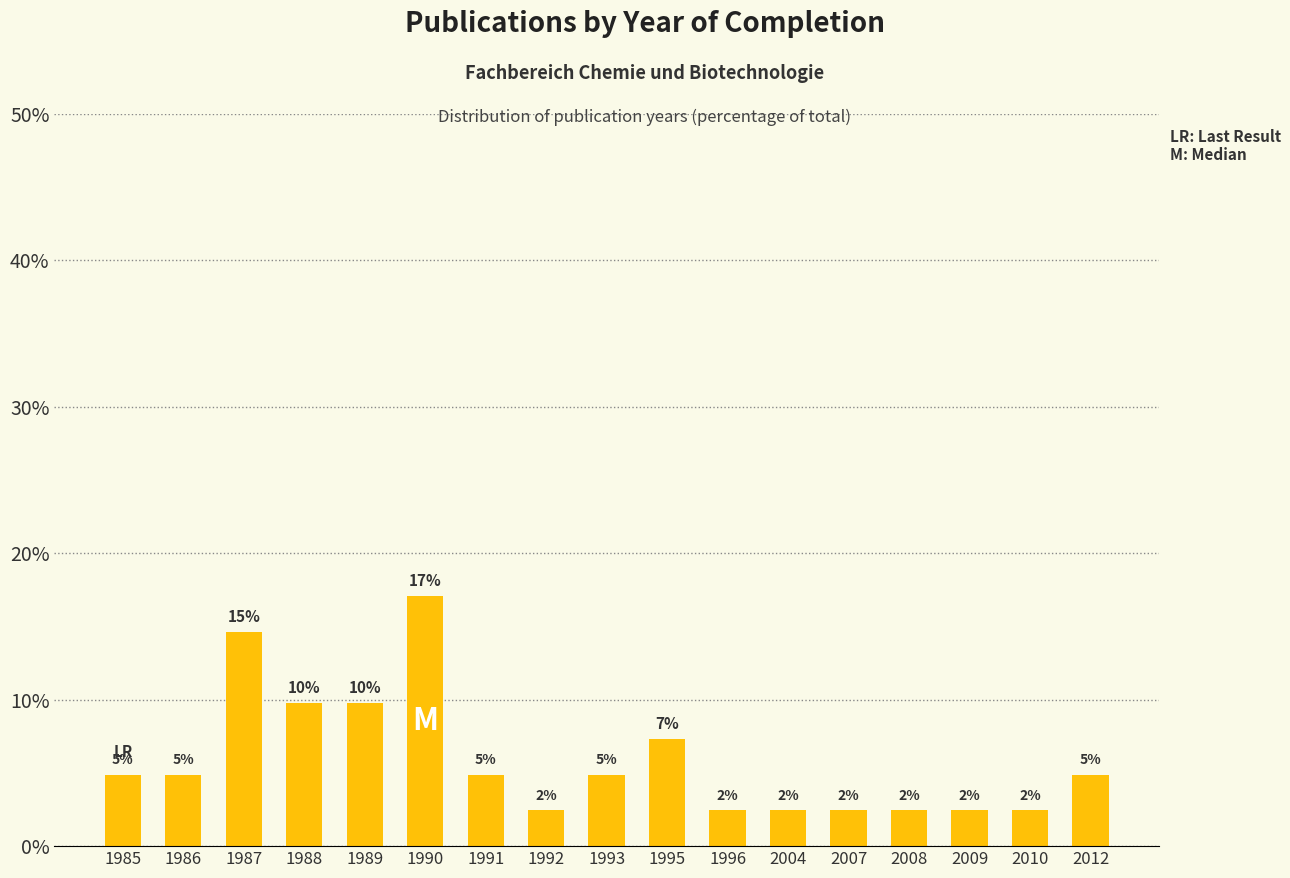

What is the value of the 2nd bar from the left?

4.9